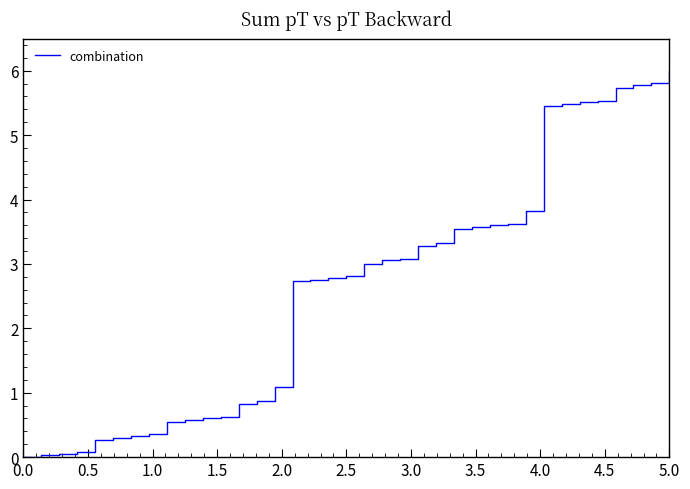

What is the difference between the maximum and minimum values?

6.0